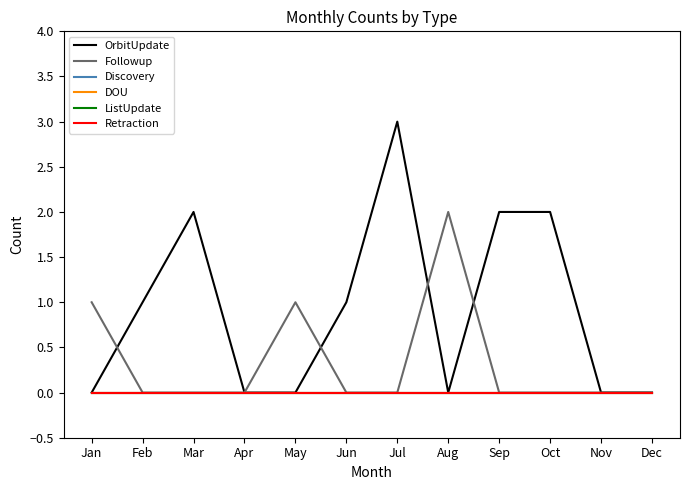

The ListUpdate series shows 0 at Mar. True or false?

True